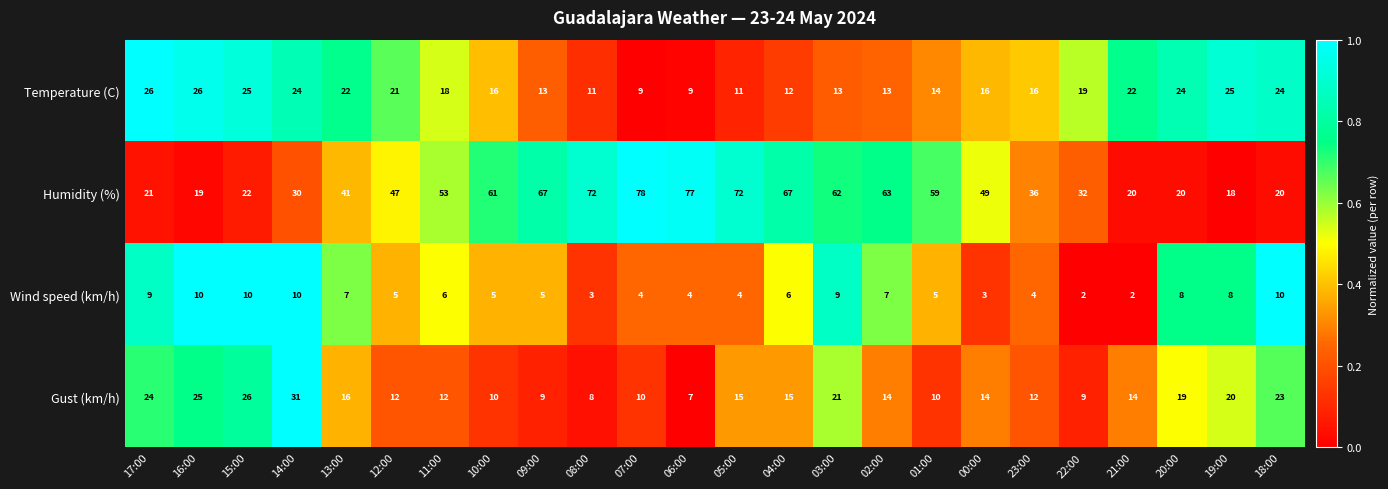

Which series has the largest range (max minus min)?

Humidity (%)